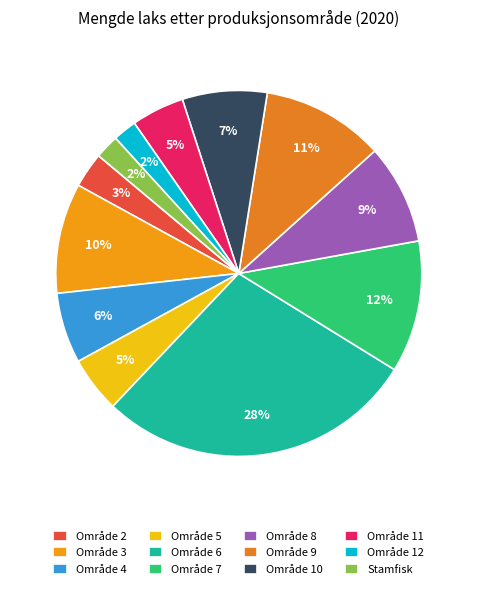

Count the number of slices in the pie.

12